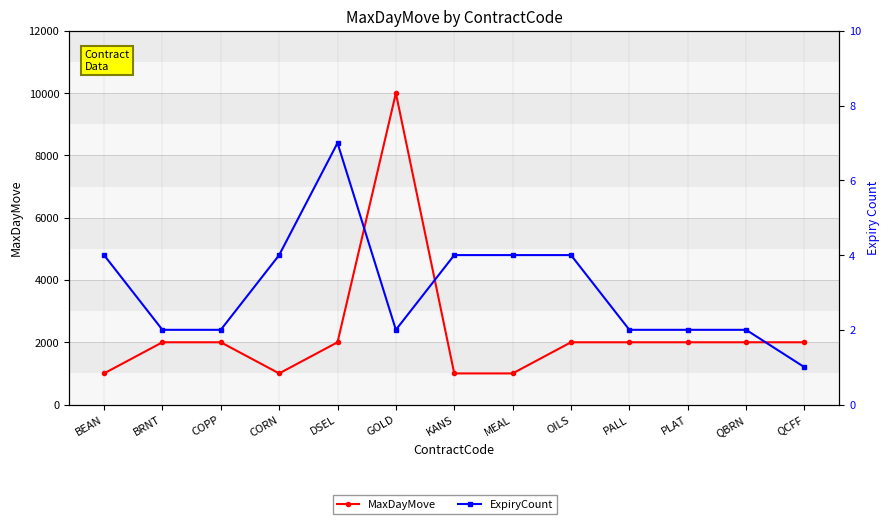

What is the sum of the ExpiryCount values at MEAL and PALL?

6